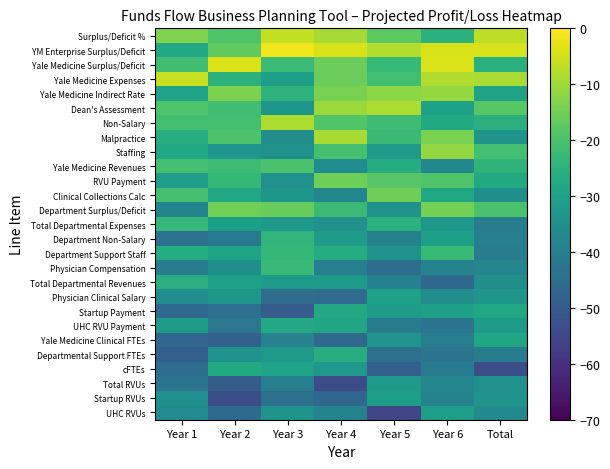

What is the maximum value shown in the chart?

-1.4